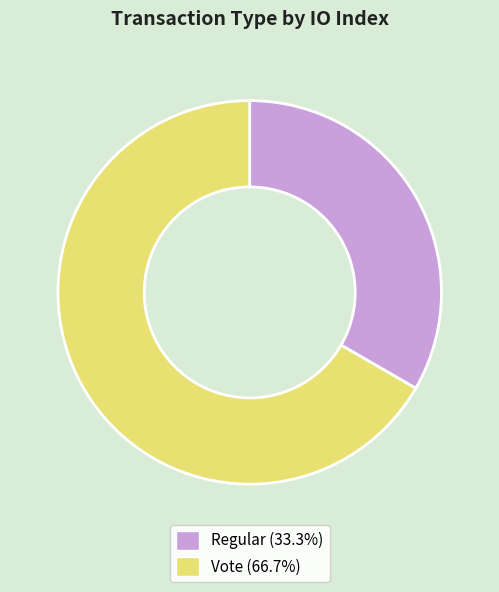

Which has a higher value, Vote or Regular?

Vote